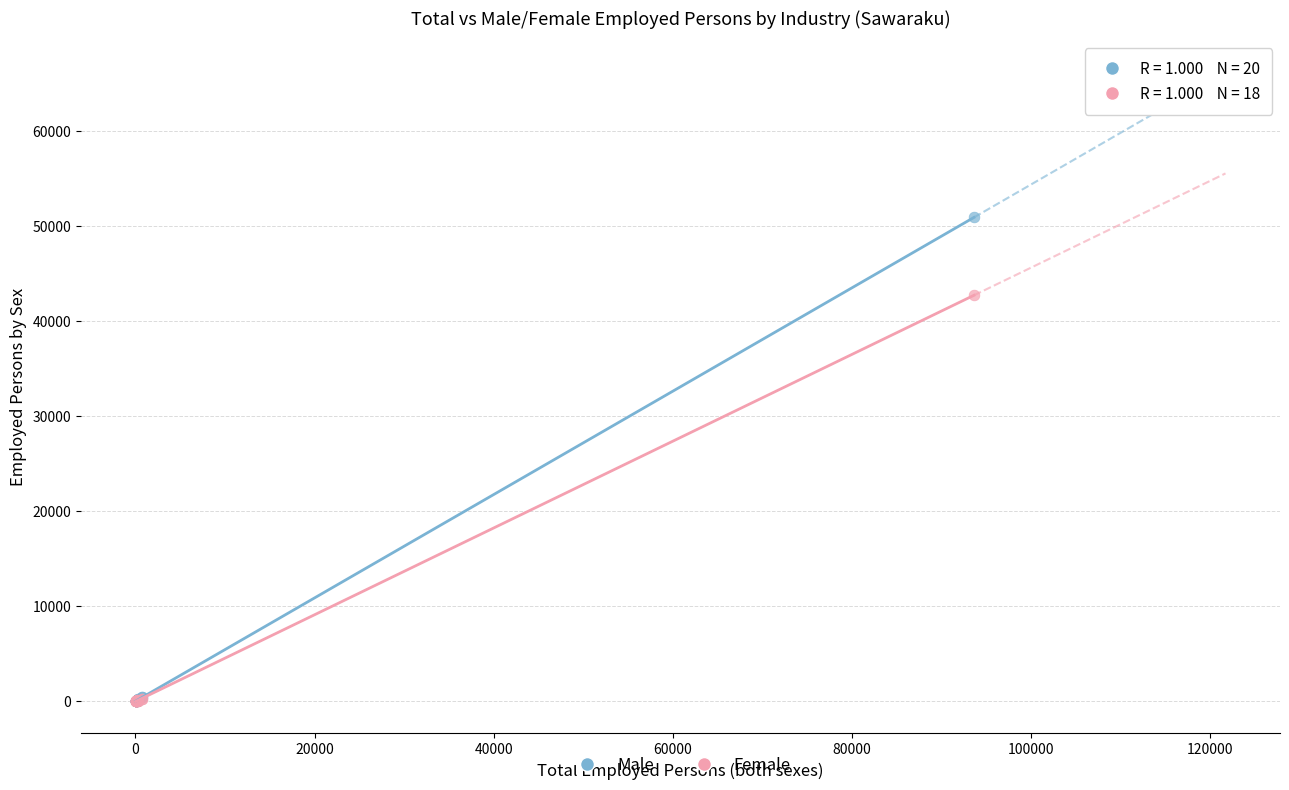

Across all series, what Y value is closest to 25446?

42705